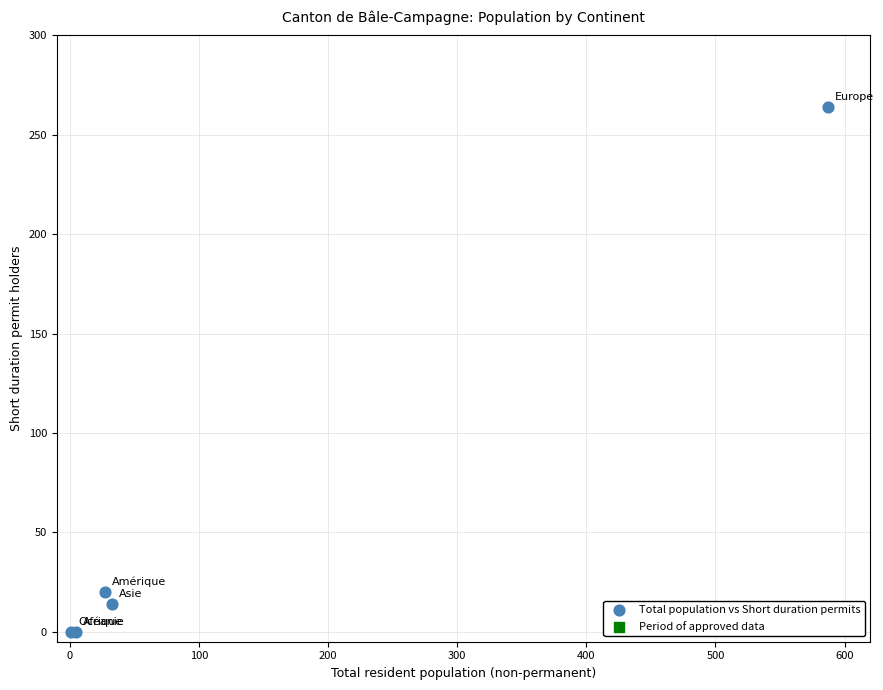

What Y value in the scatter plot is closest to 132?

20